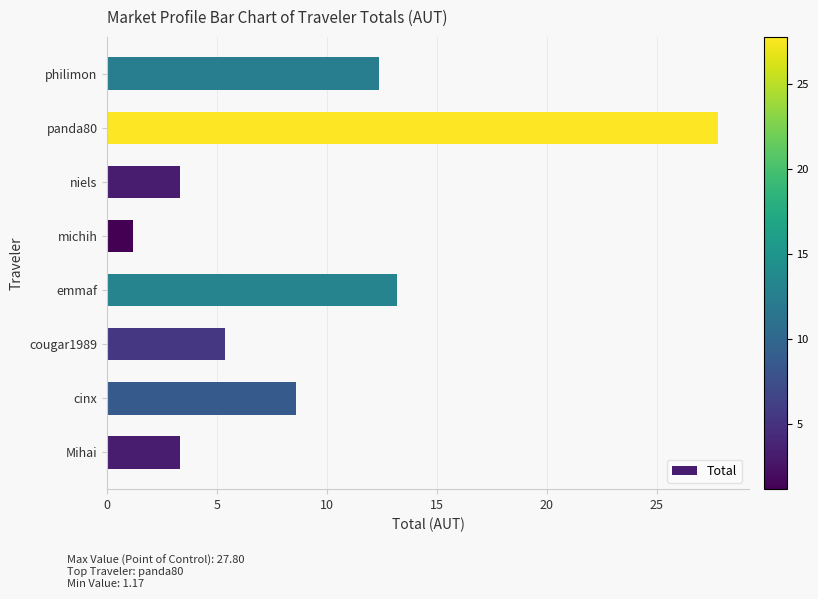

True or false: the data shows 5.8 at philimon.

False